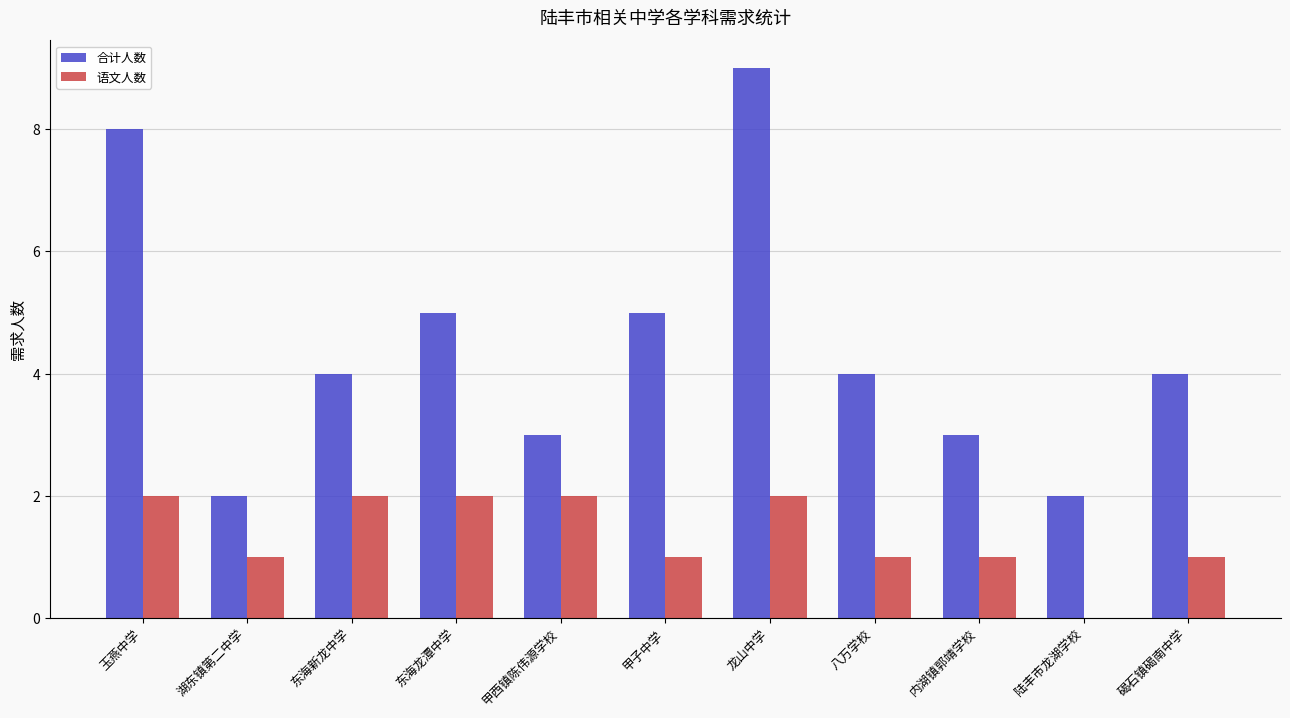

What are all the series names shown in the legend?

合计人数, 语文人数